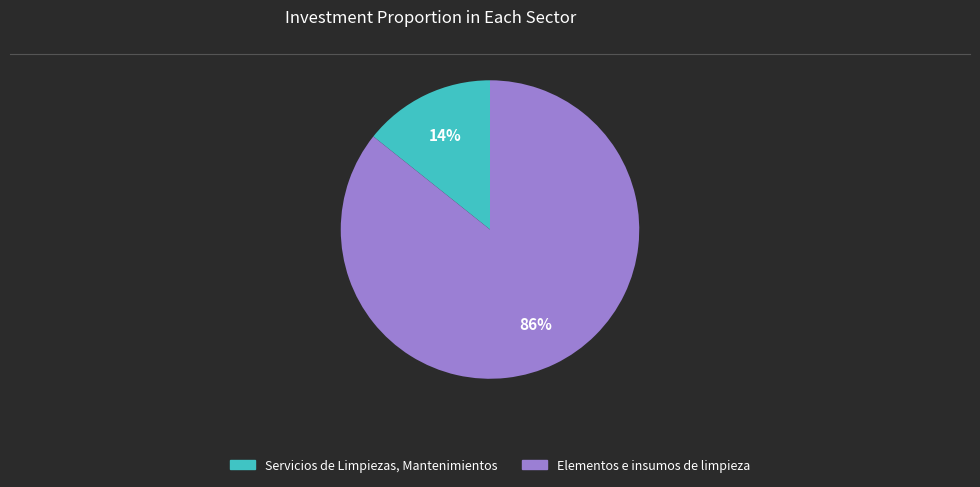

Which slice is the largest?

Elementos e insumos de limpieza